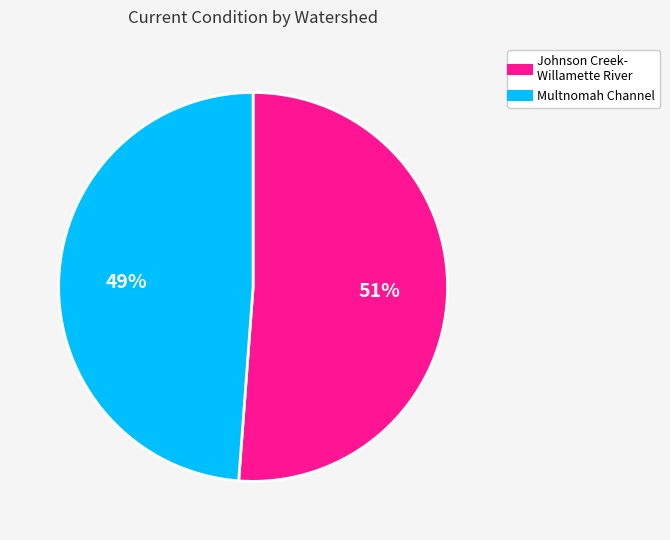

To the nearest percent, what is the difference between the largest and smallest slice percentages?

2%